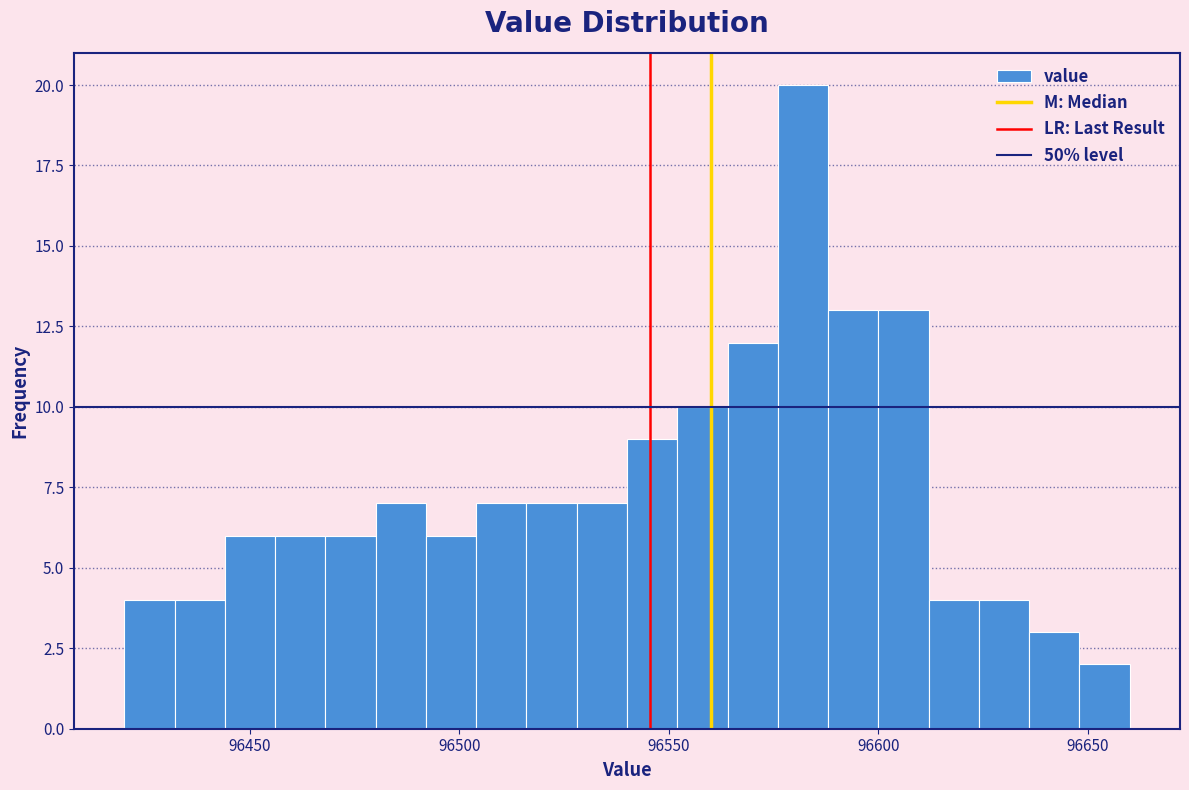

Read against the x-axis, roughly where is the centre of the tallest bar?

96580